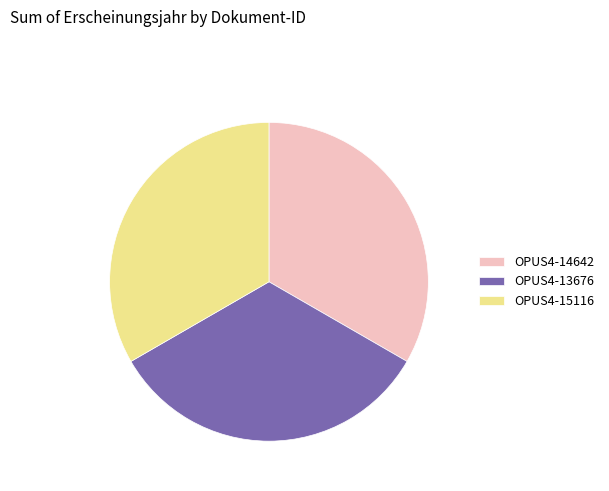

Is it true that OPUS4-15116 is 27% of the pie?

False